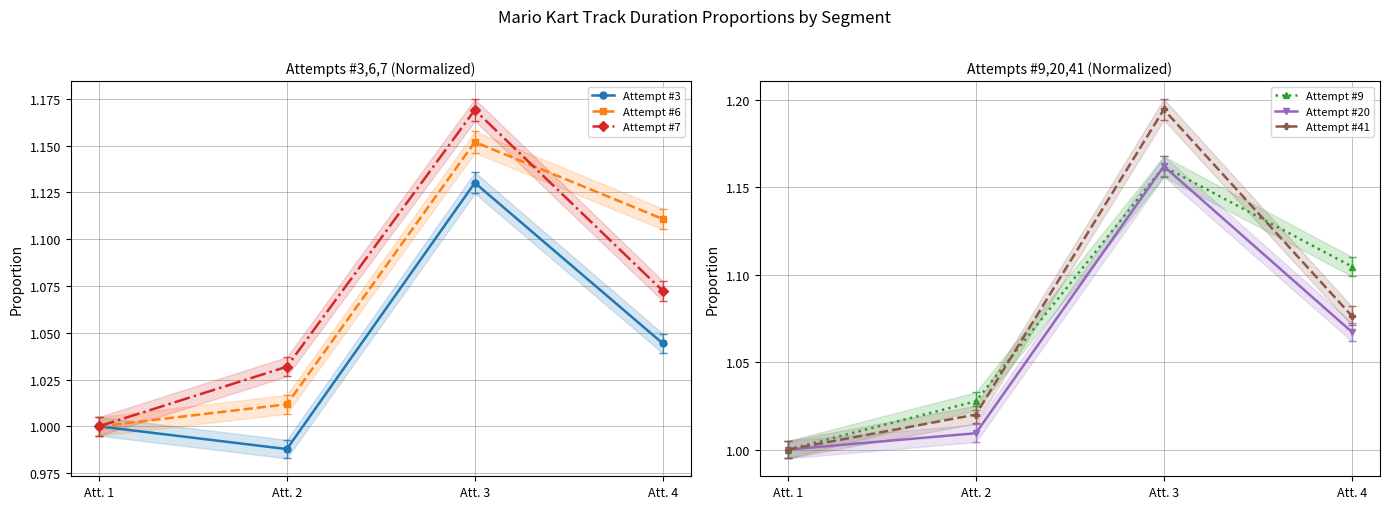

What is the highest value of the Attempt #41 series?

1.2